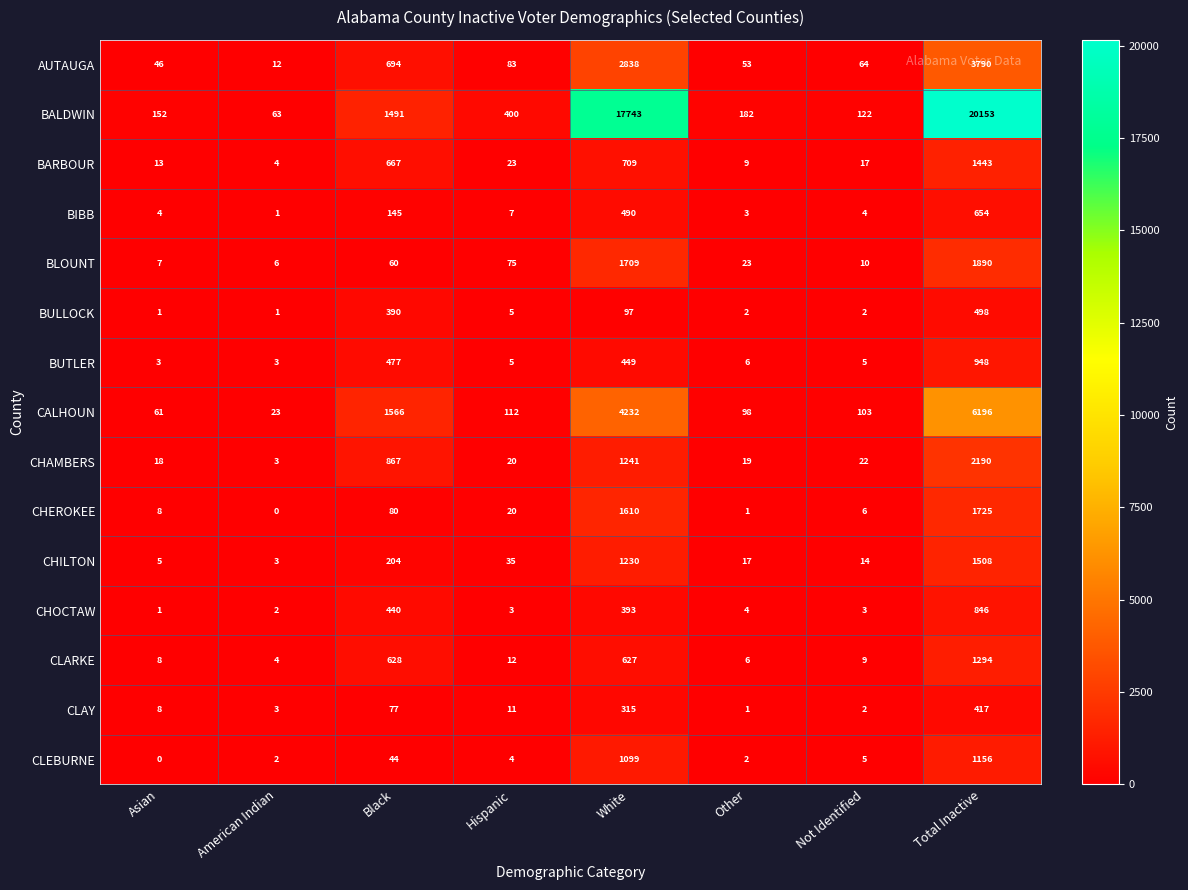

How many distinct data groups are displayed?

15